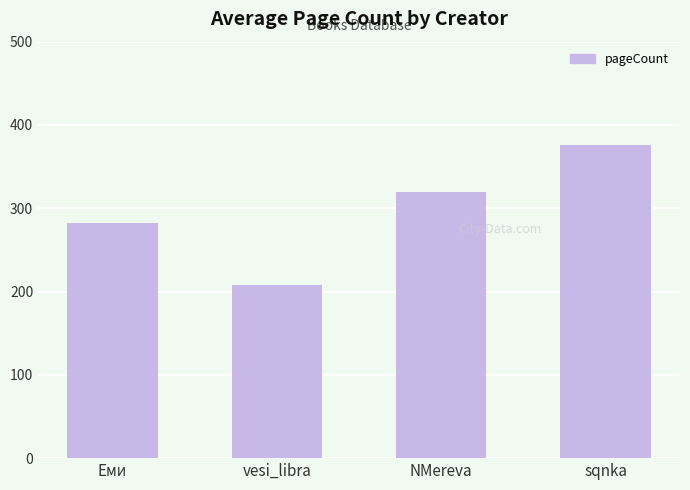

Reading right to left, what are all the values shown in this chart?

sqnka=376	NMereva=320	vesi_libra=208	Еми=282